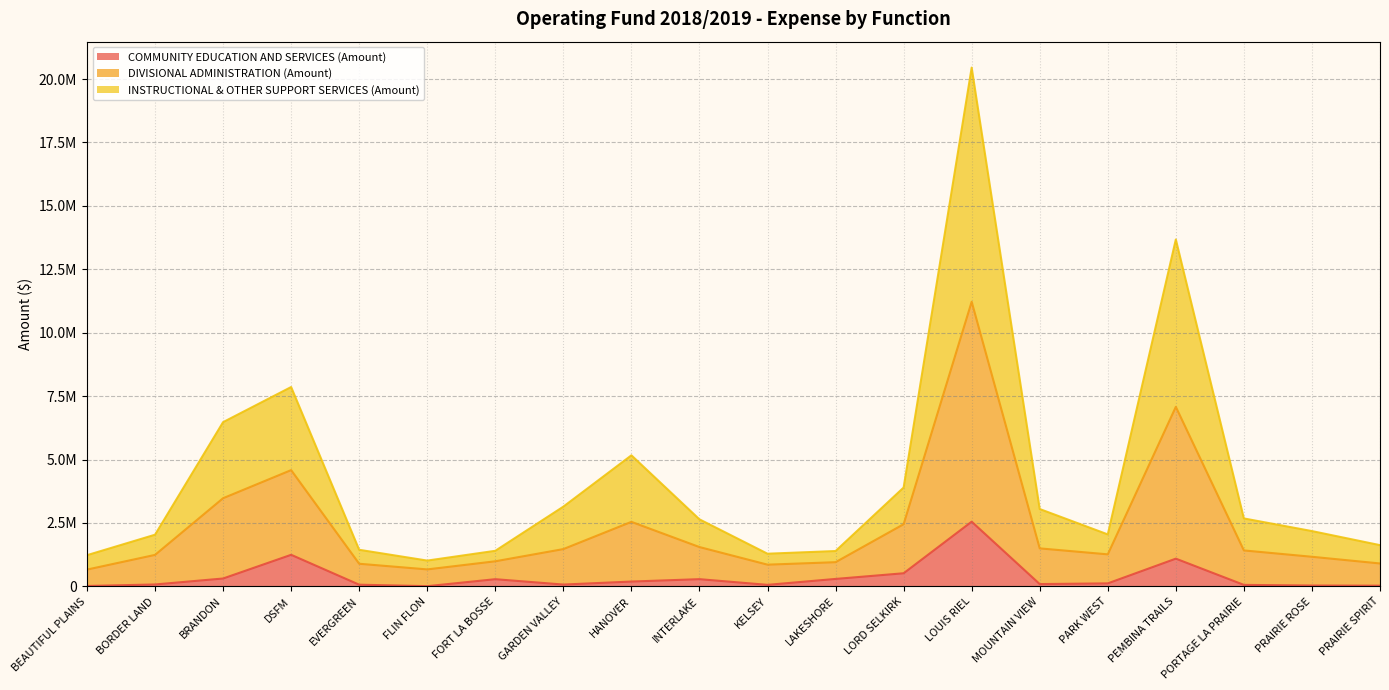

What is the total value across all series at MOUNTAIN VIEW?

4638641